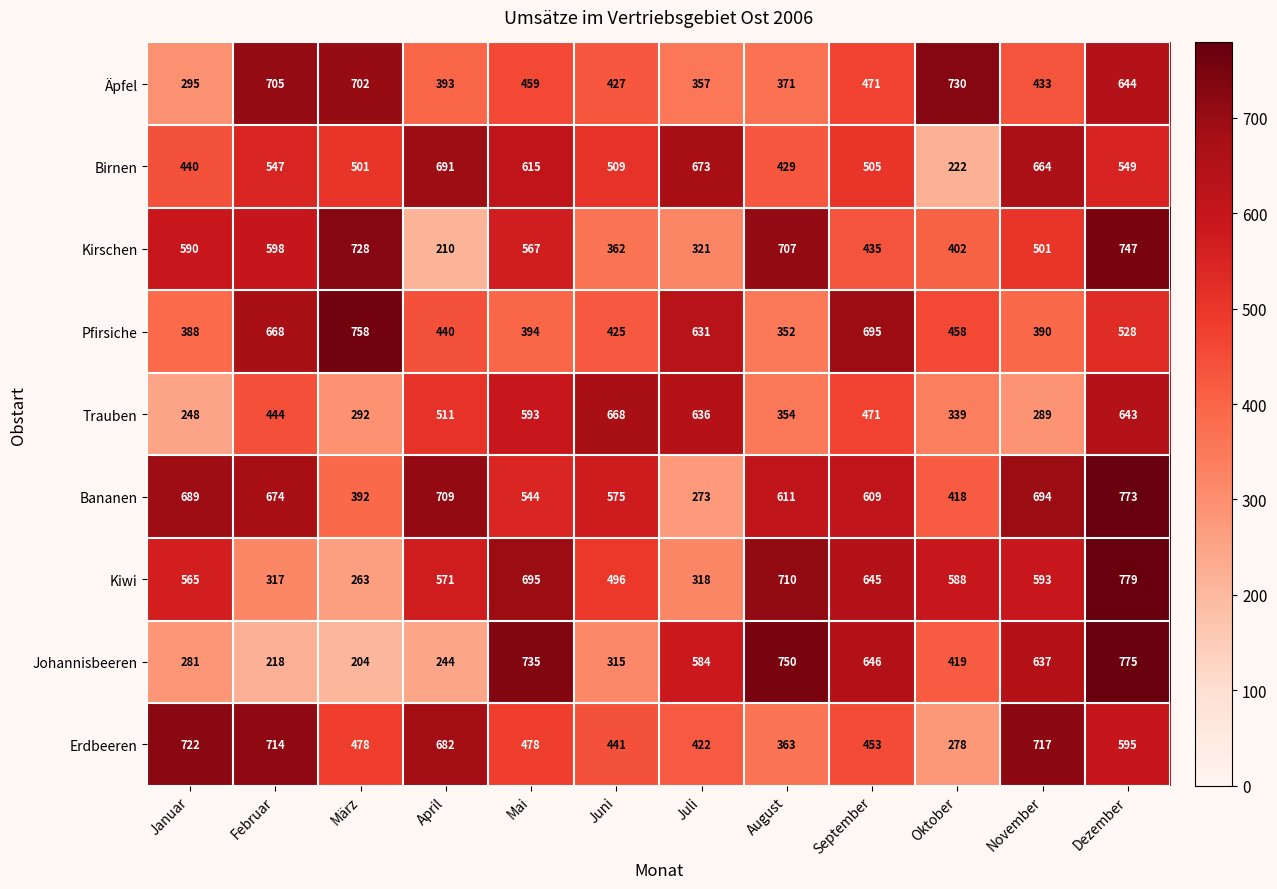

What is the average value of the Erdbeeren series?

529